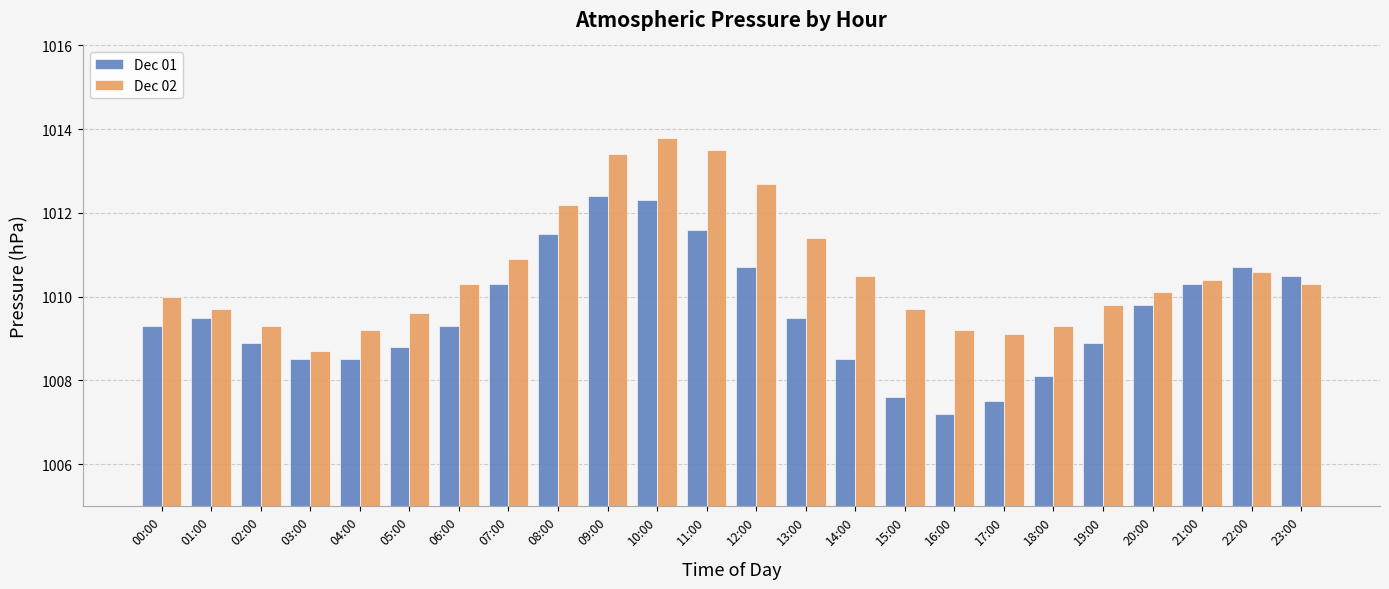

Which category has the highest value in the Dec 02 series?

10:00